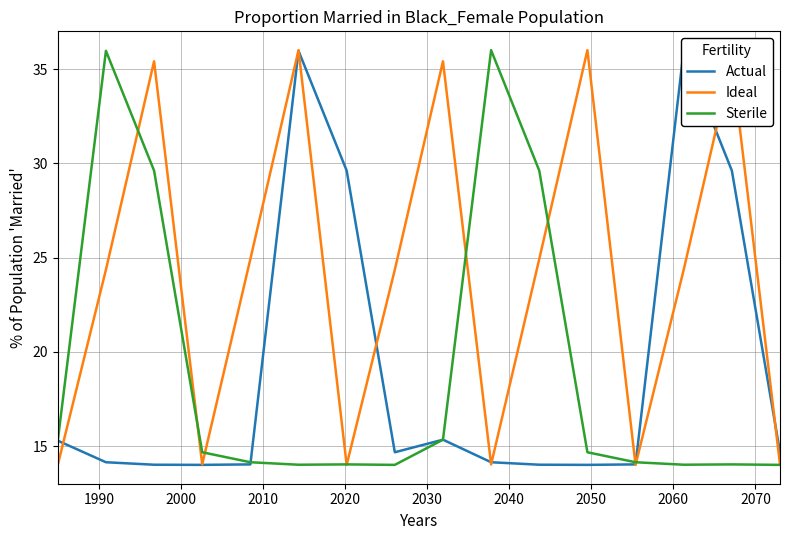

What are all the series names shown in the legend?

Actual, Ideal, Sterile